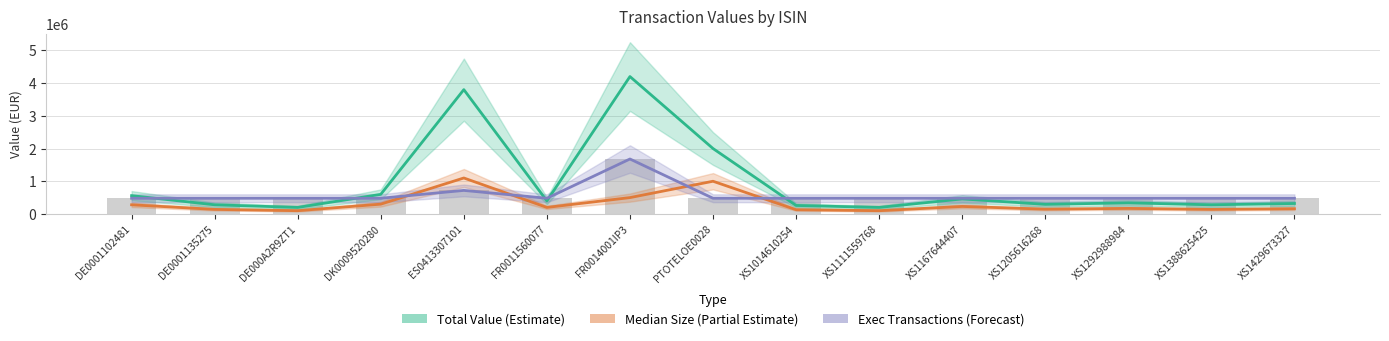

True or false: Exec Transactions (Forecast) has a value of 480000 at XS1429673327.

True